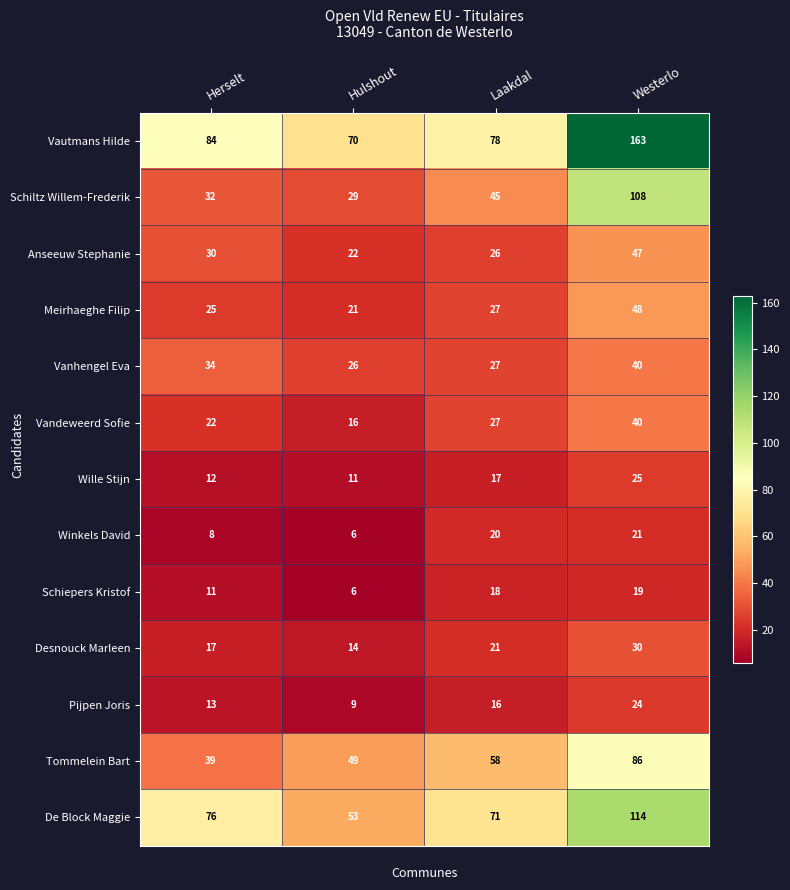

What is the spread (max minus min) of values at Hulshout?

64